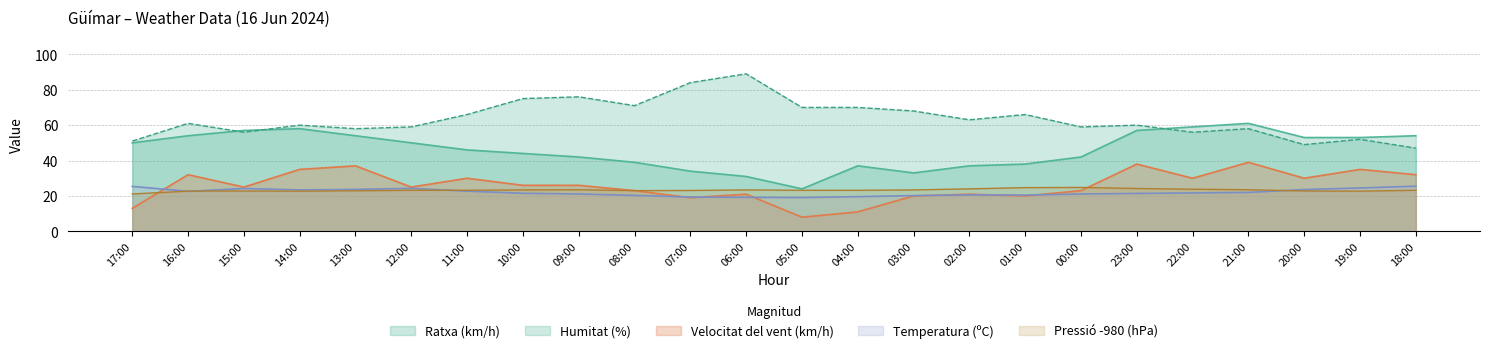

How many interior local peaks does the Temperatura (ºC) series have?

3